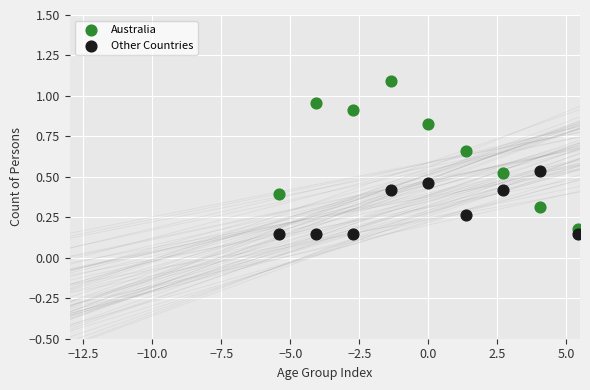

What is the X range (max minus min) for the scatter plot?

10.8